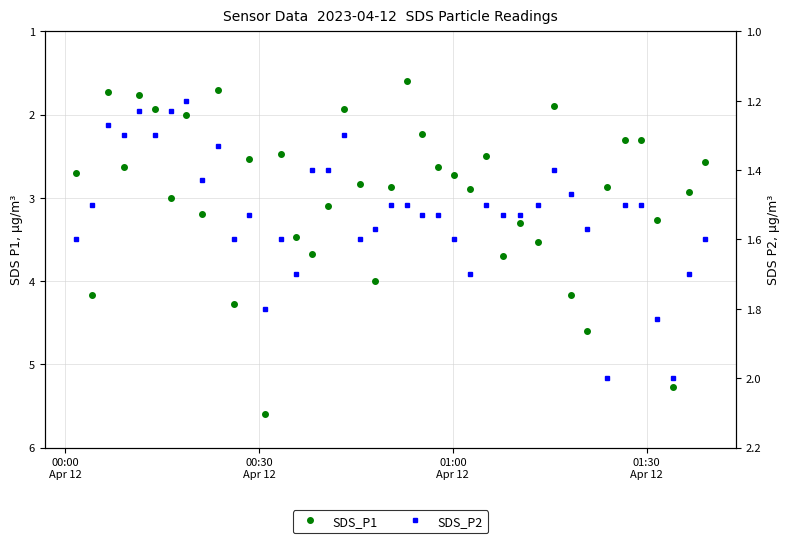

Which series has the largest range (max minus min)?

SDS_P1